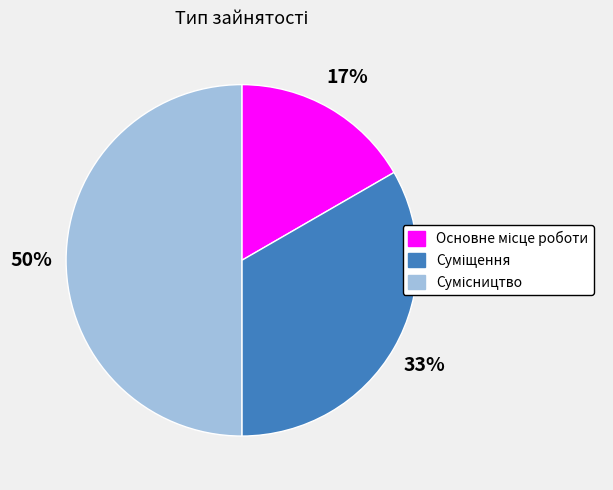

To the nearest percent, what is the difference between the largest and smallest slice percentages?

33%